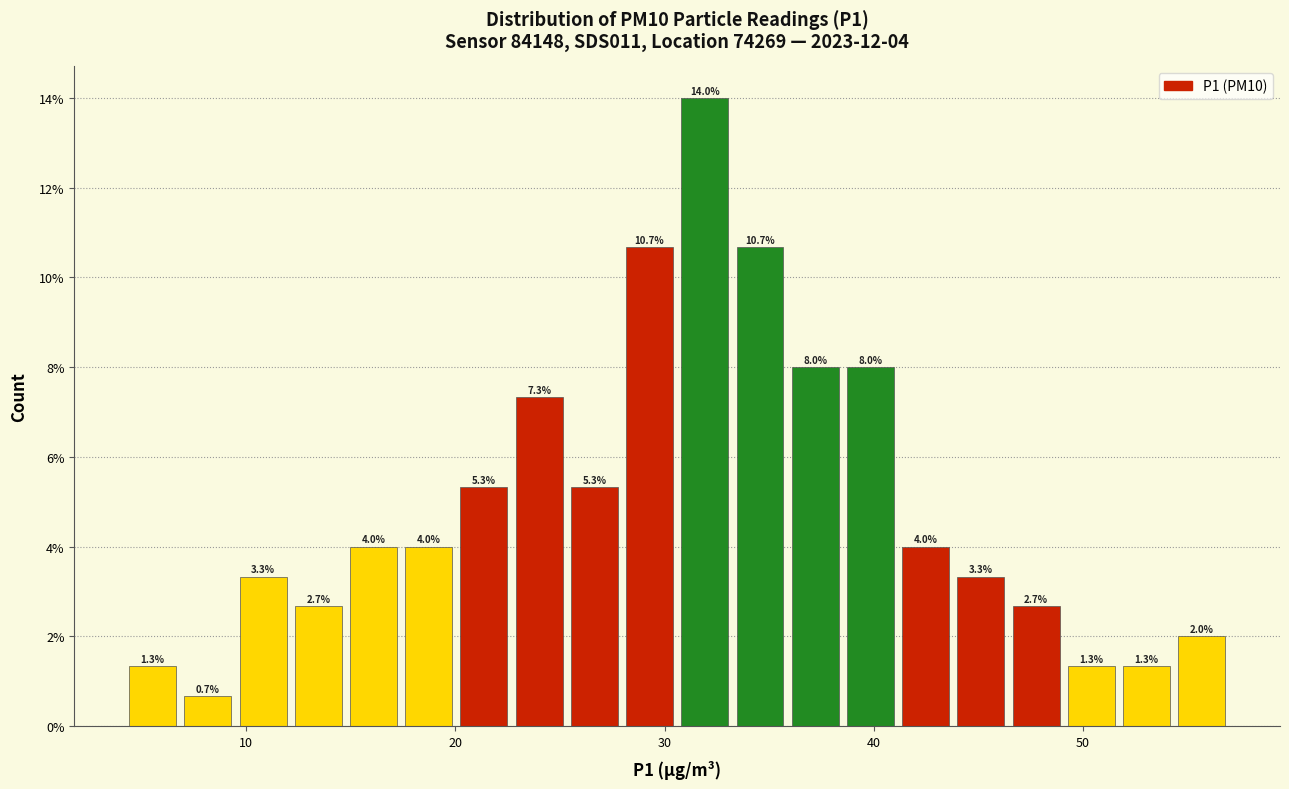

Read against the x-axis, roughly where is the centre of the tallest bar?

32